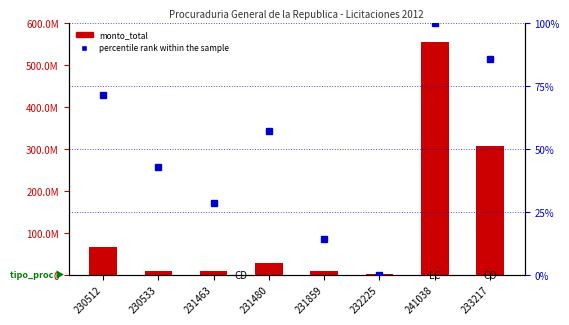

What is the label of the 5th bar from the left?

231859